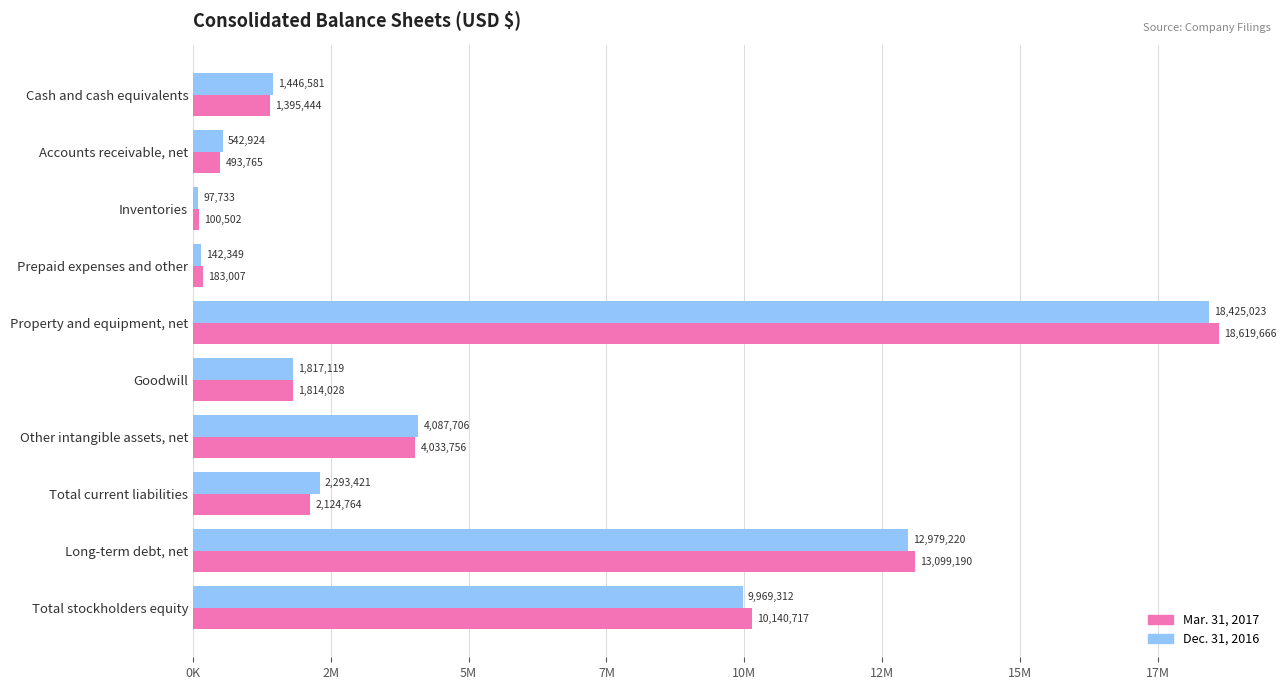

What are all the series names shown in the legend?

Mar. 31, 2017, Dec. 31, 2016